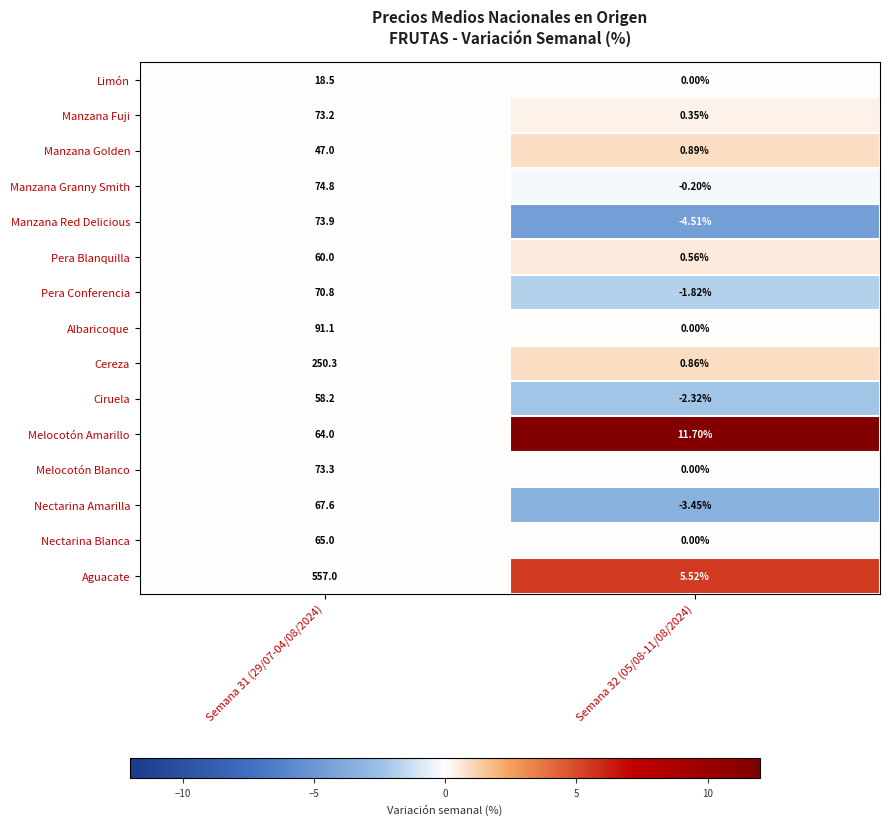

Count the number of data series in this chart.

15